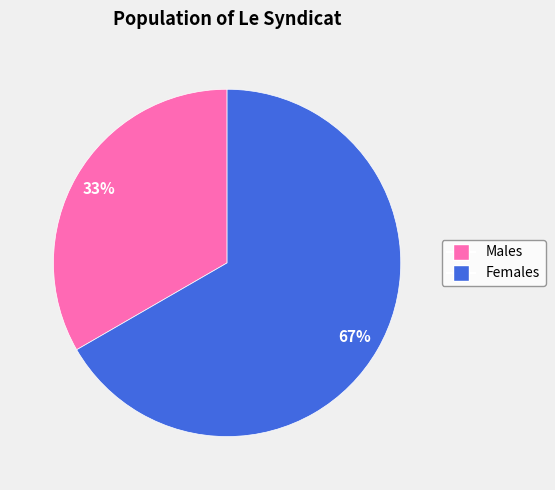

Is there any slice that represents more than half of the pie?

Yes